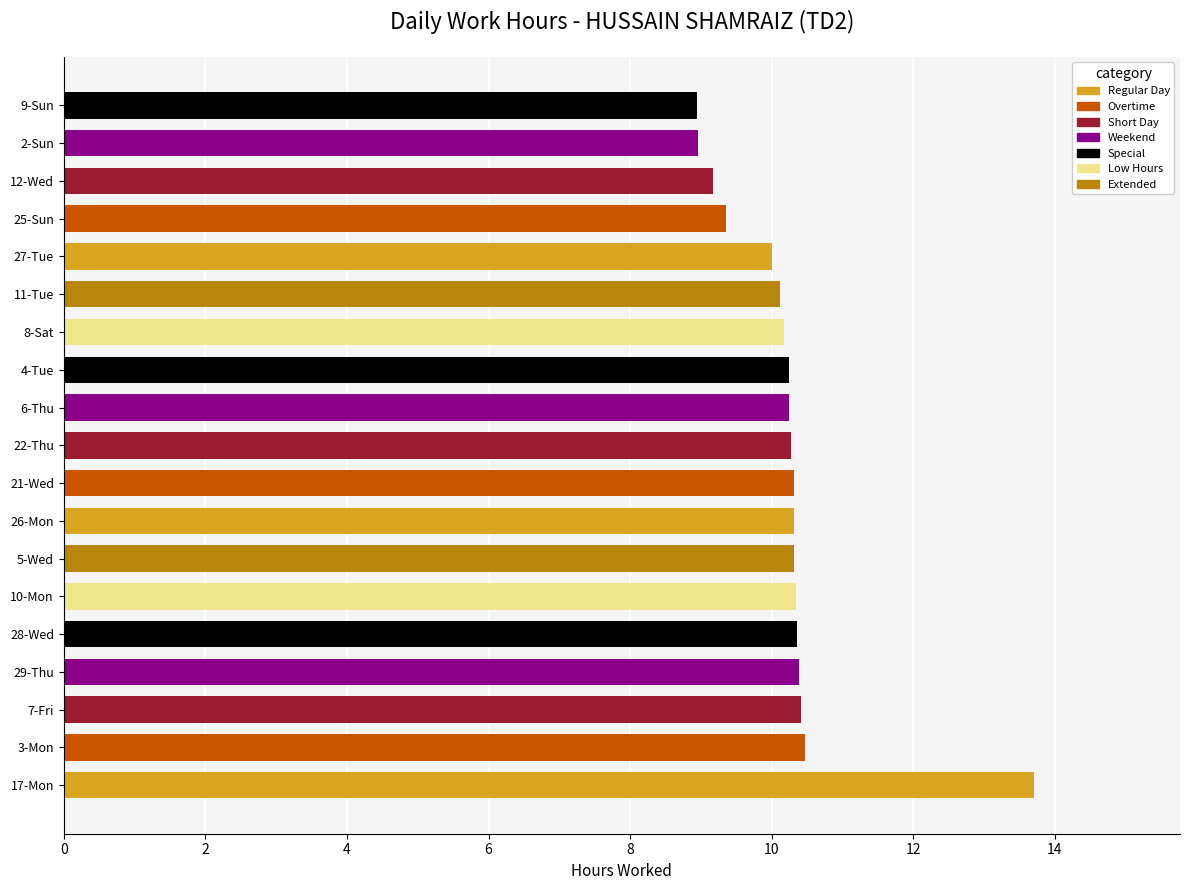

The chart shows a value of 10.2 at 8-Sat. True or false?

True